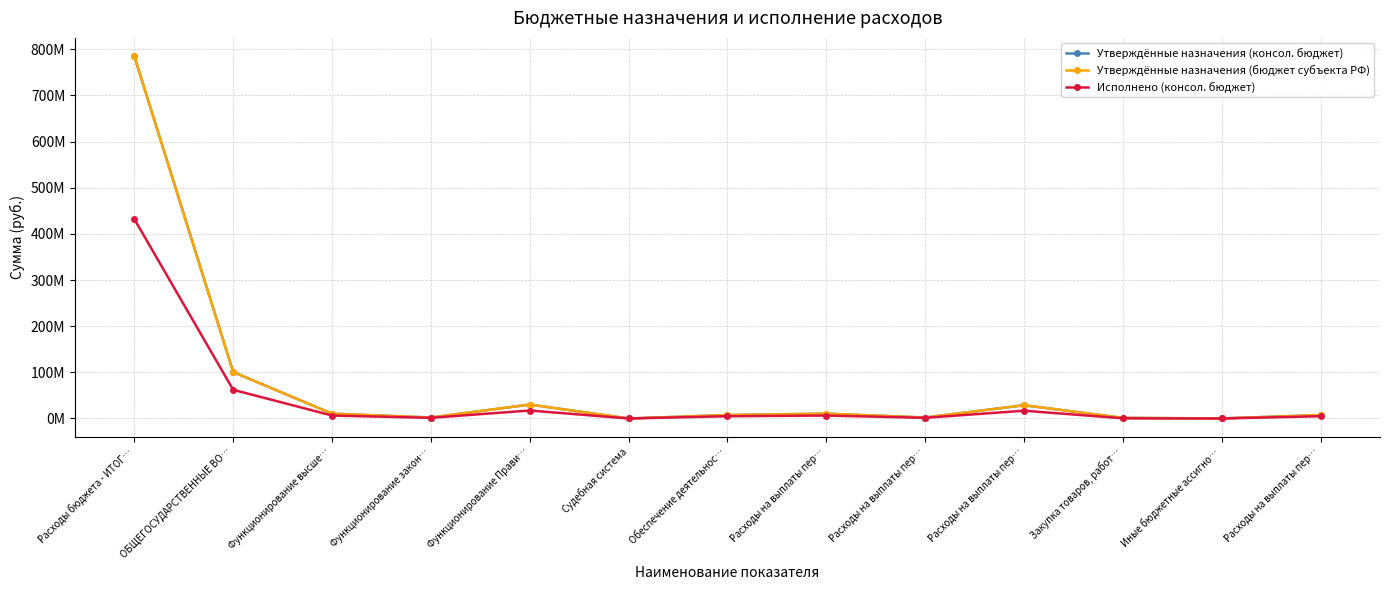

Does the chart have visible grid lines?

Yes